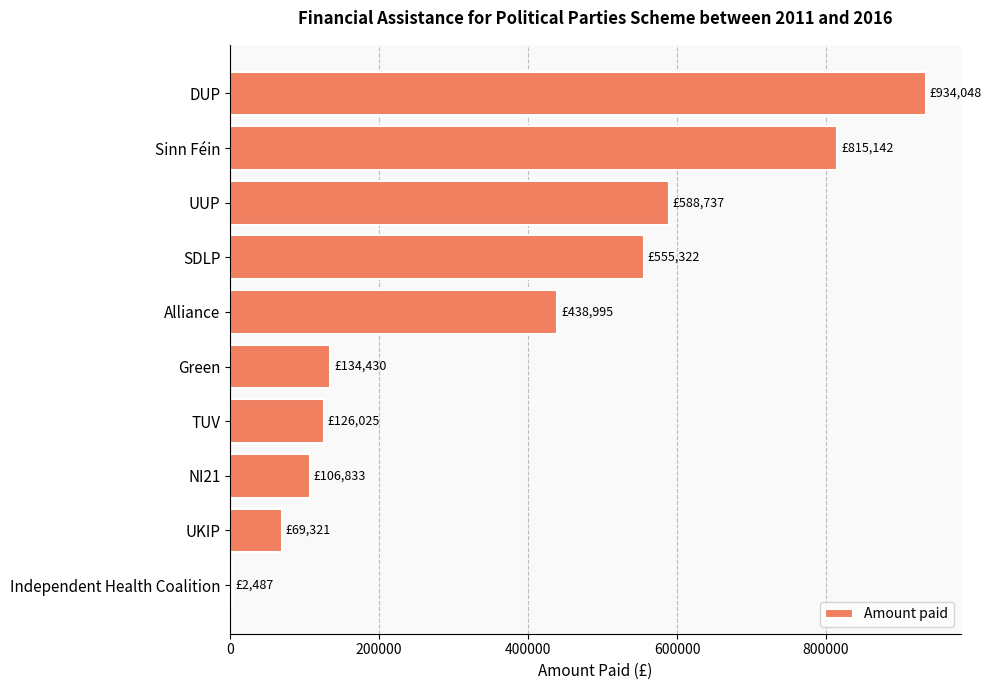

The value at UUP is 257253.9. True or false?

False